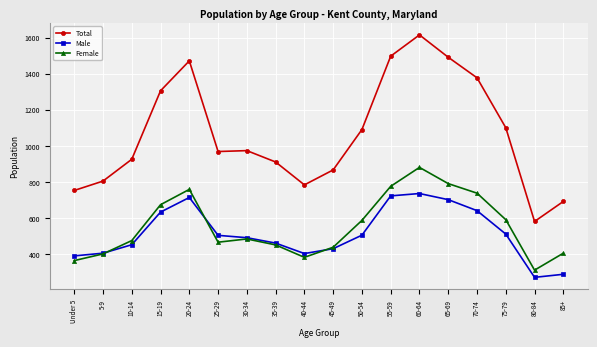

What is the lowest value of the Female series?

310